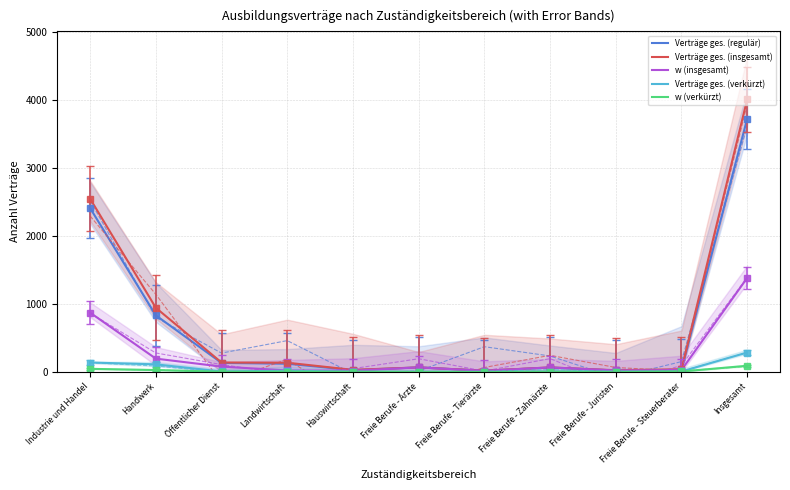

Is it true that Verträge ges. (verkürzt) equals 138 at Industrie und Handel?

True